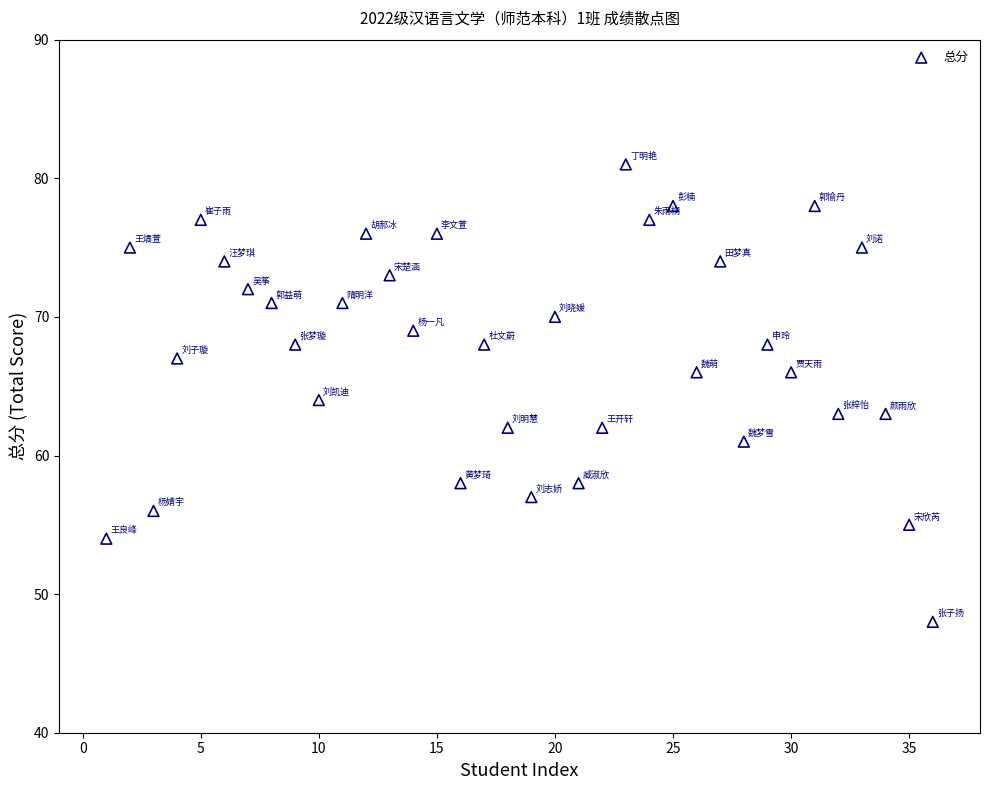

What is the range of X values (max minus min)?

35